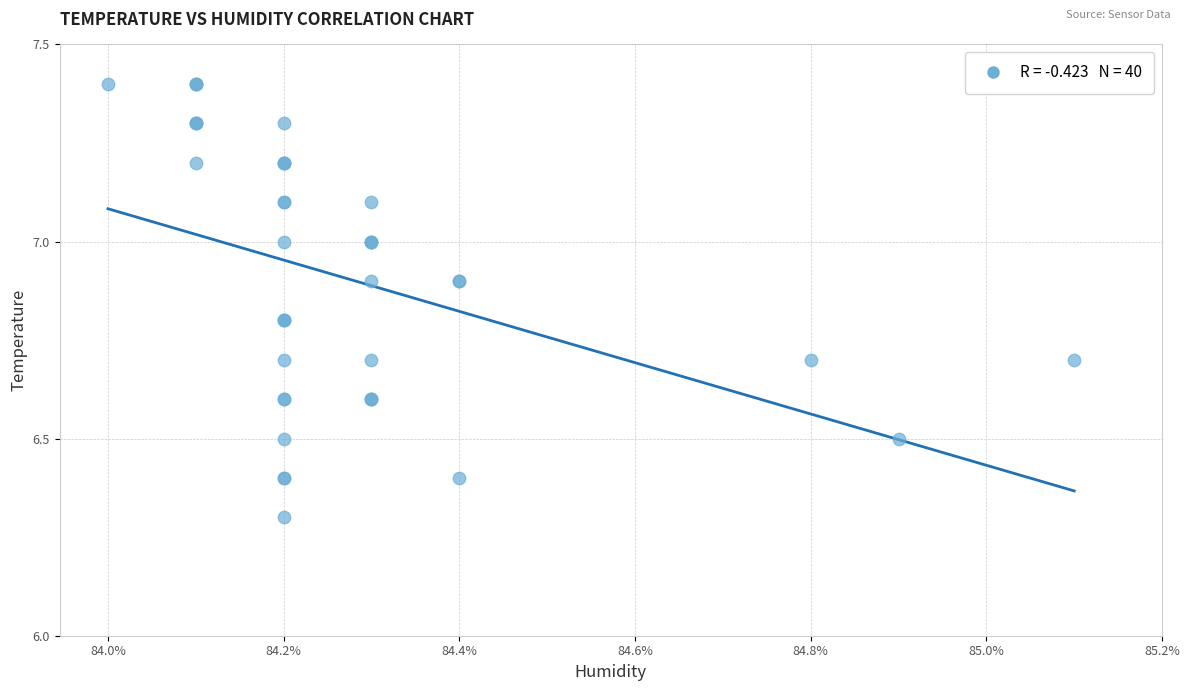

What Y value in the scatter plot is closest to 6?

6.3